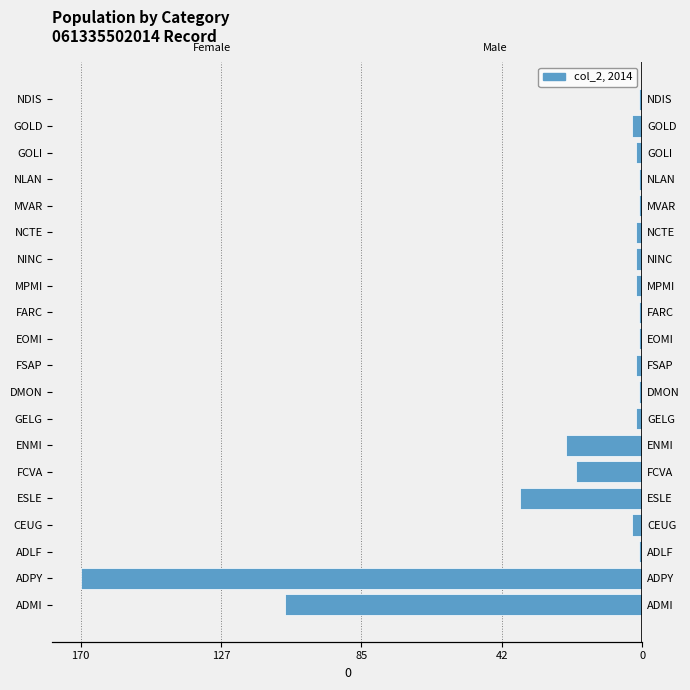

Does the chart contain stacked bars?

No